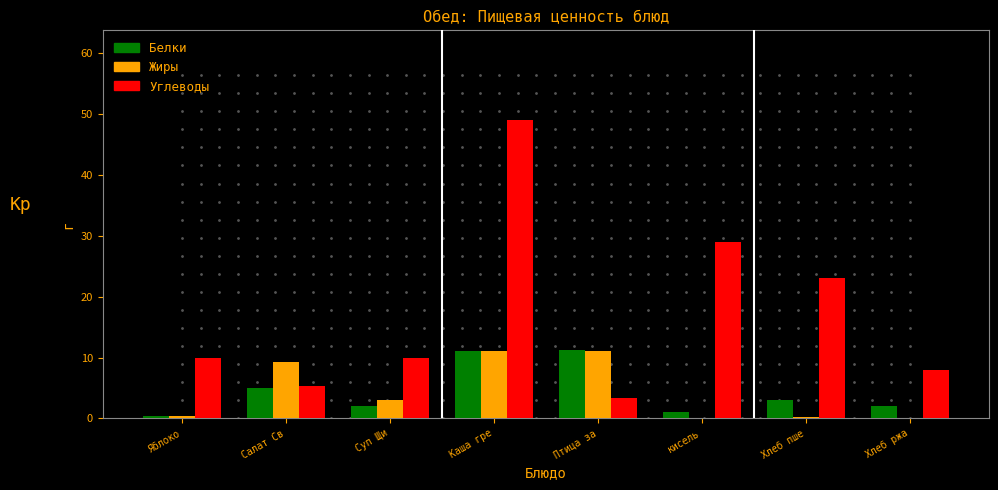

The value of Белки at Каша гре is 15.2. True or false?

False